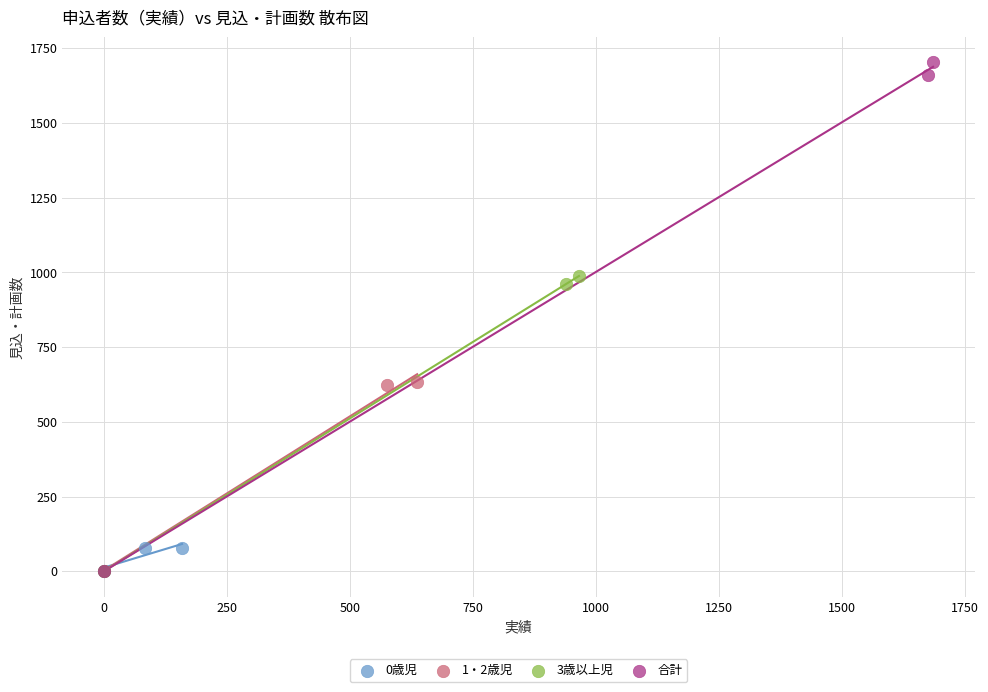

Which series contains the highest Y value?

合計